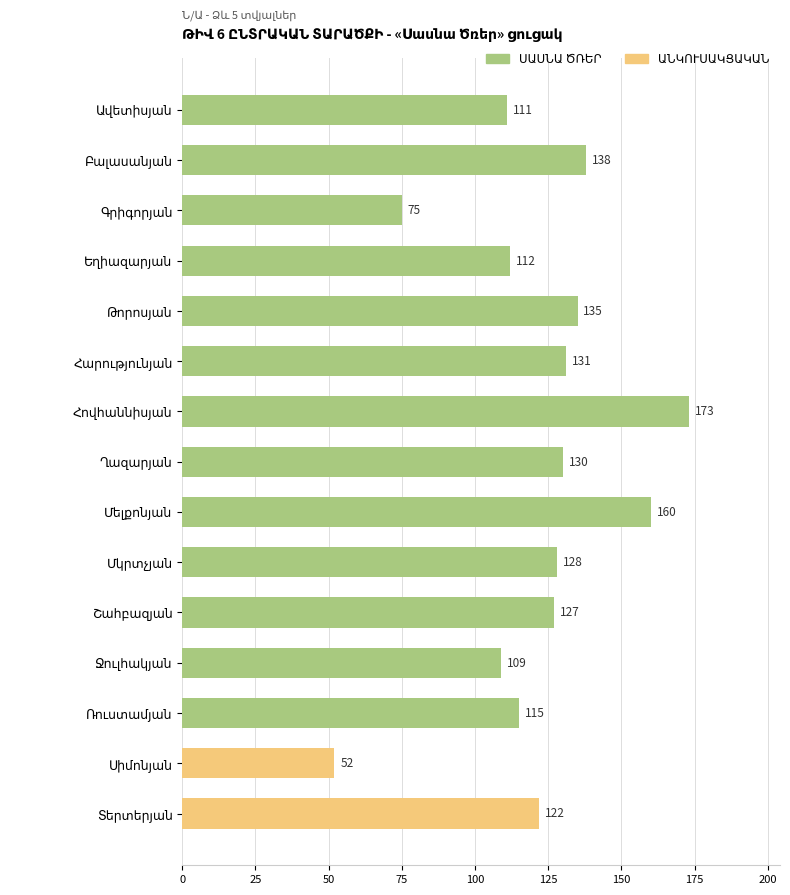

What is the change in value from Բալասանյան to Շահբազյան?

-11